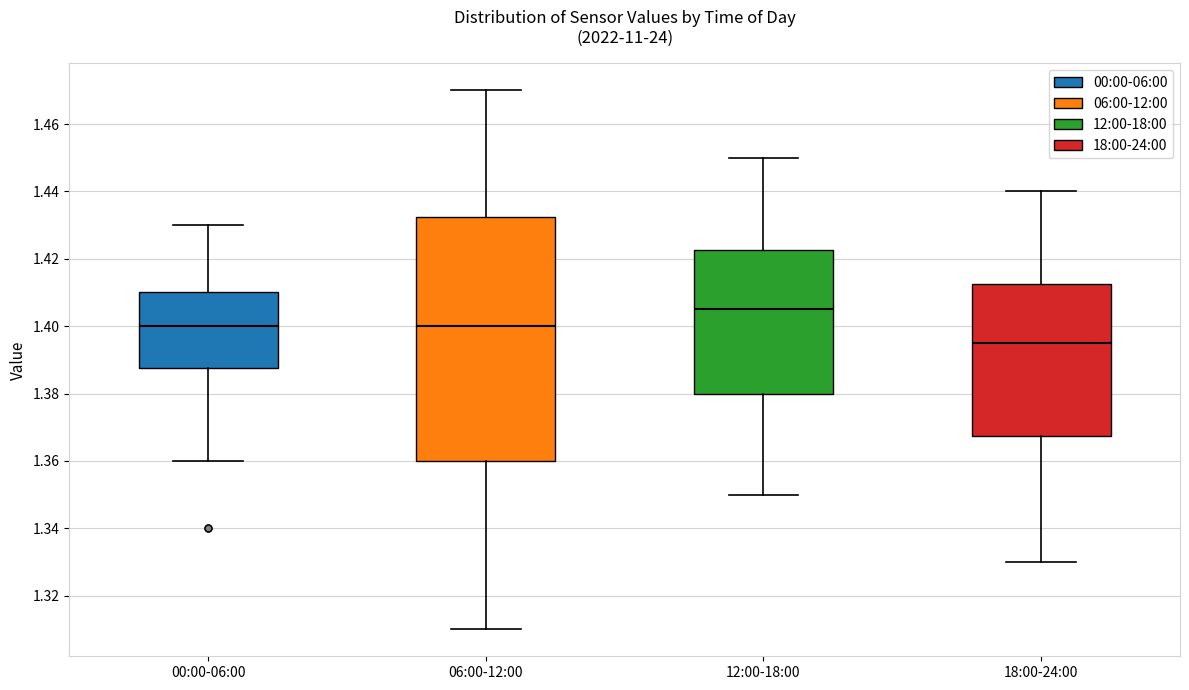

Comparing the boxes themselves (not the whiskers), which one is the tallest?

06:00-12:00